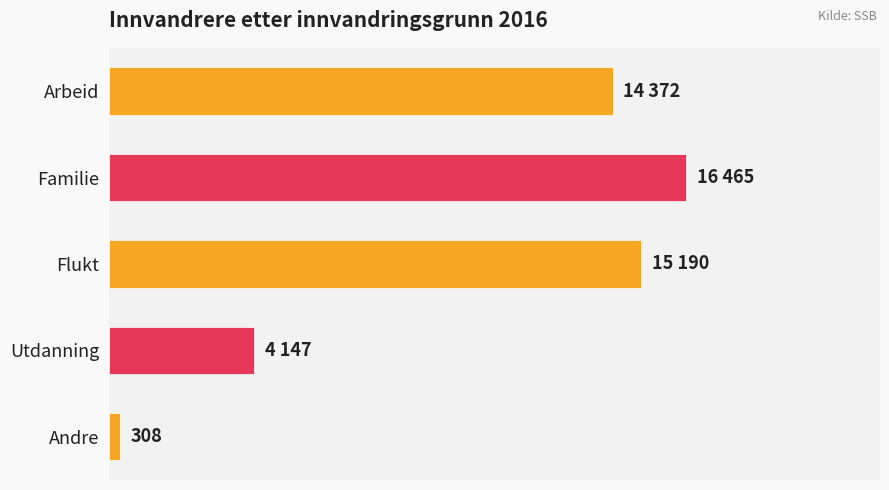

Does the chart contain any negative values?

No